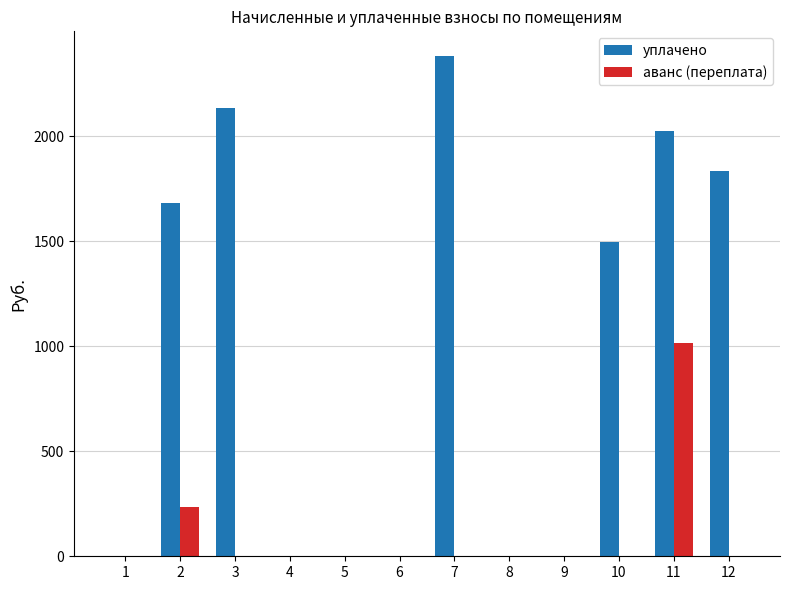

What is the sum of all уплачено values?

11558.0